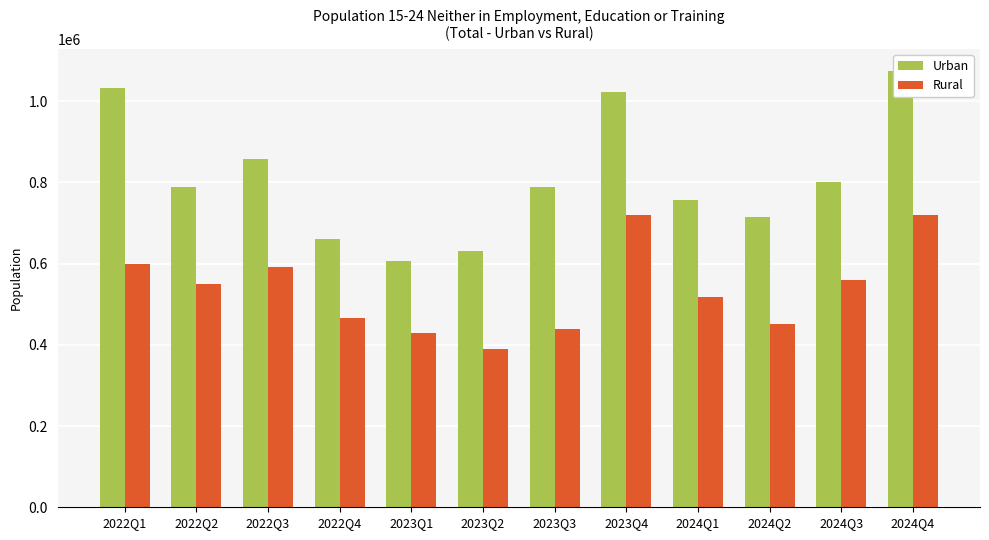

Rank the series by their average value, from highest to lowest.

Urban, Rural